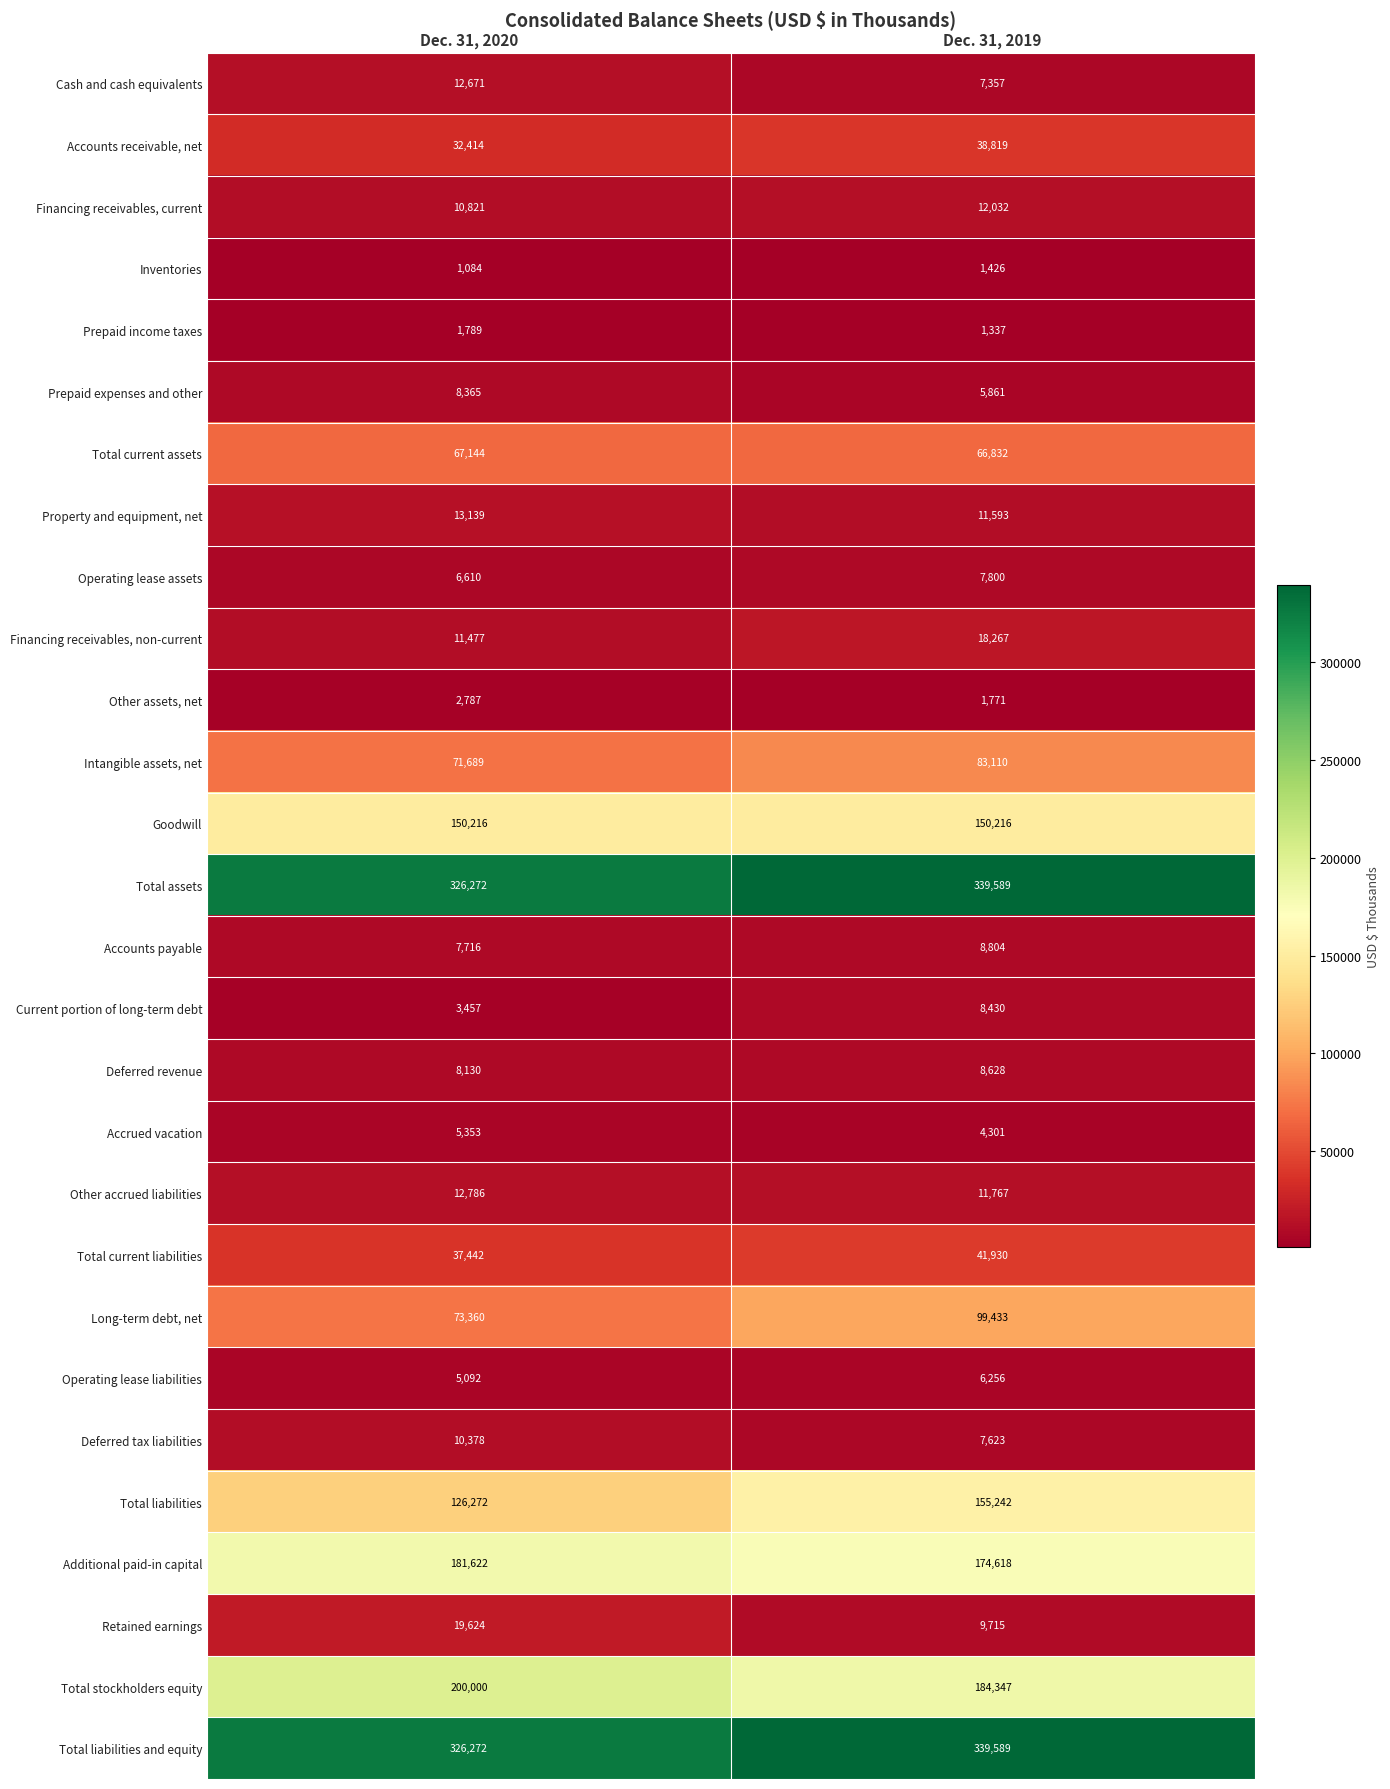

True or false: Prepaid income taxes has a value of 1180 at Dec. 31, 2020.

False